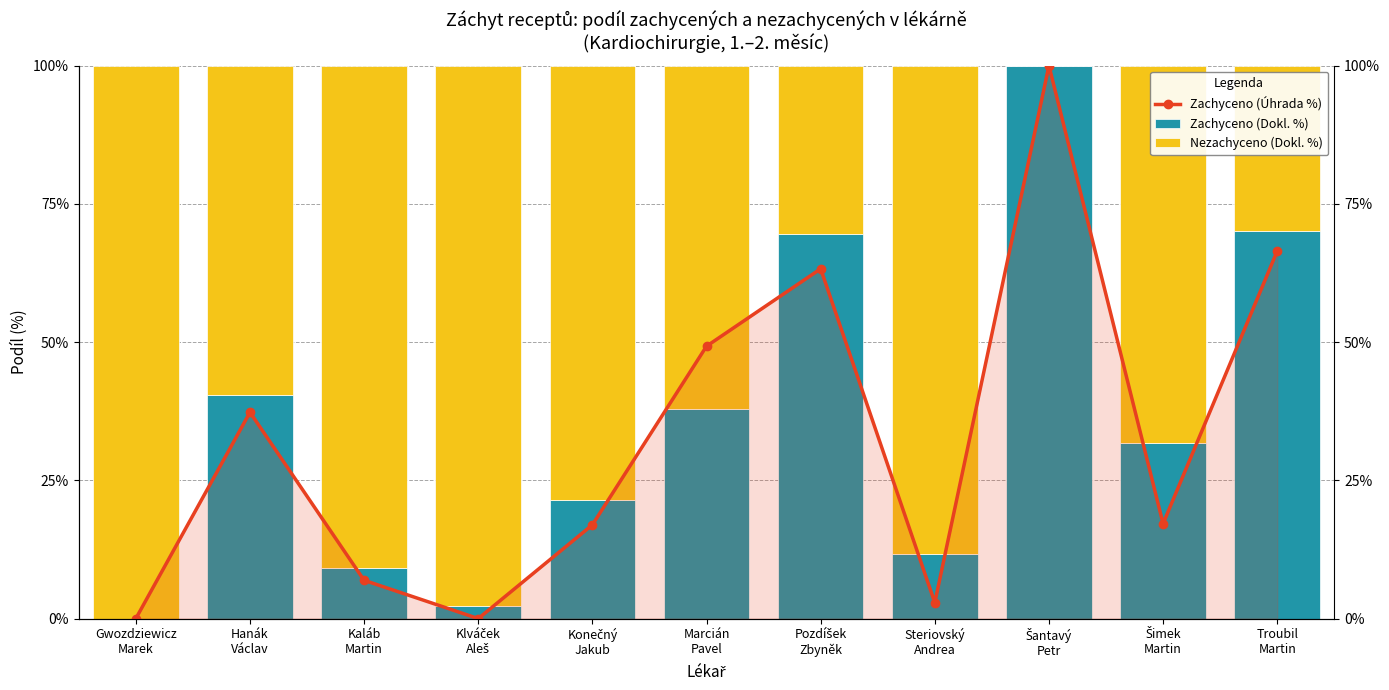

Which label corresponds to the smallest value in the chart?

Gwozdziewicz
Marek